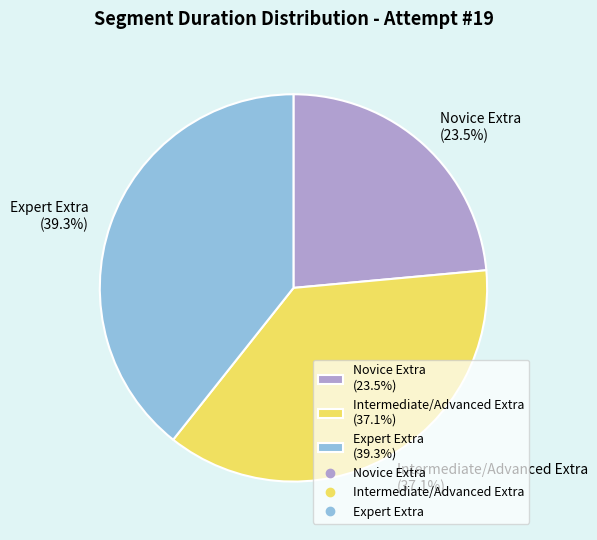

Between Intermediate/Advanced Extra and Novice Extra, which is larger?

Intermediate/Advanced Extra